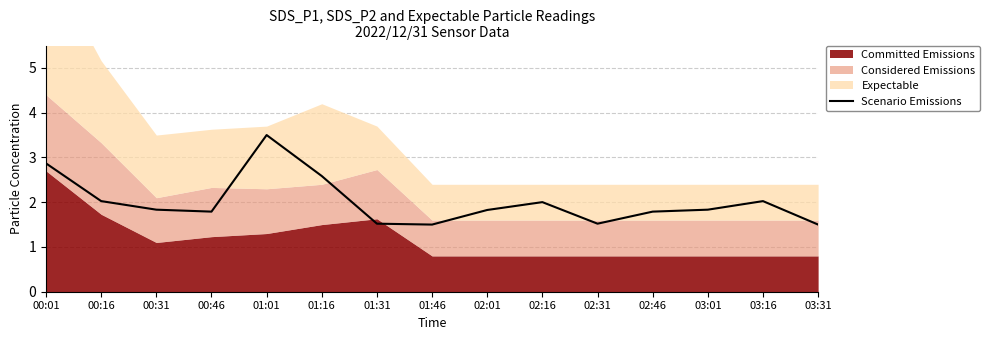

What is the average value?

2.0